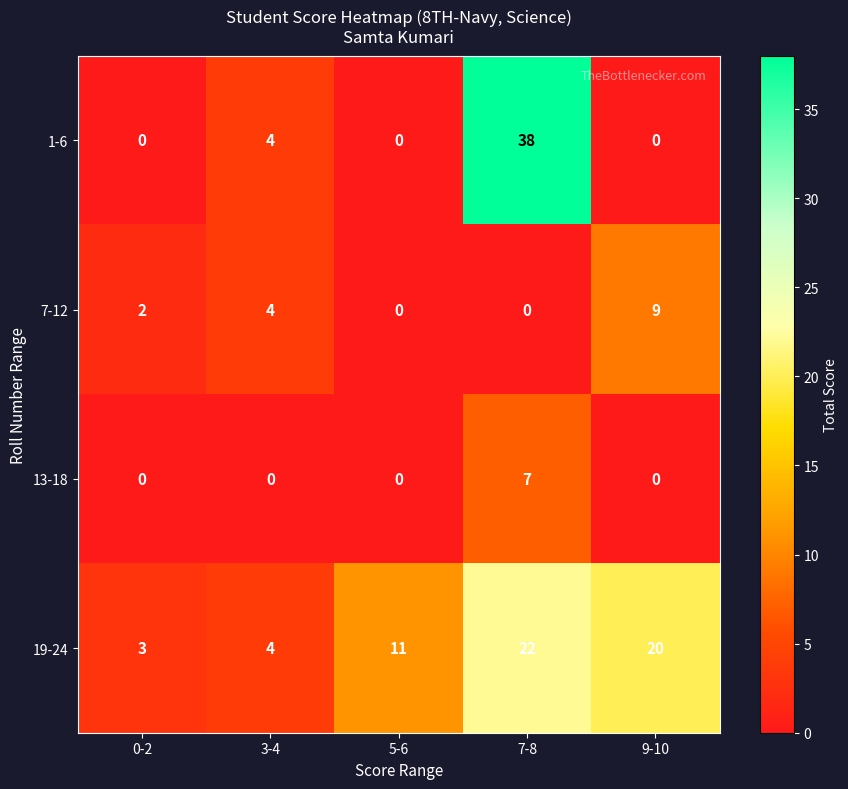

At which label is 1-6 closest to 19?

3-4